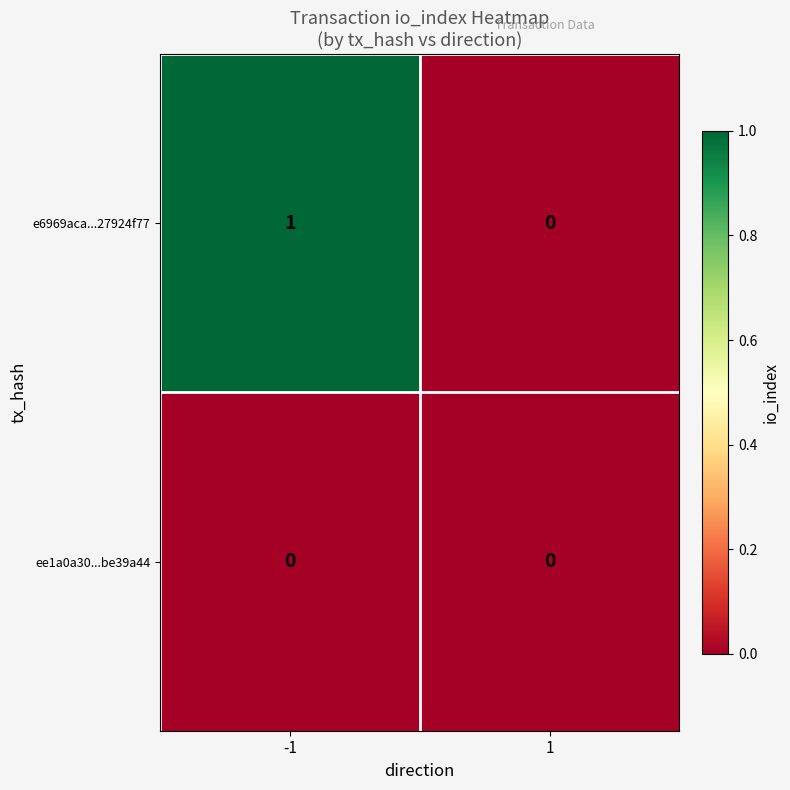

The value of ee1a0a30...be39a44 at 1 is 0. True or false?

True